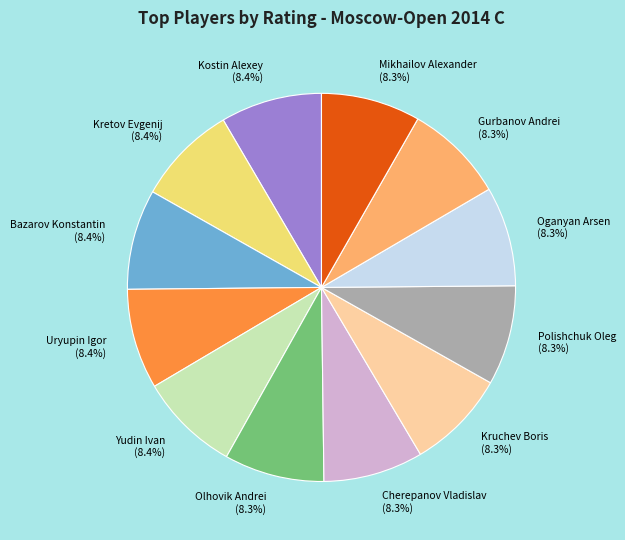

Is there a majority slice in this chart?

No